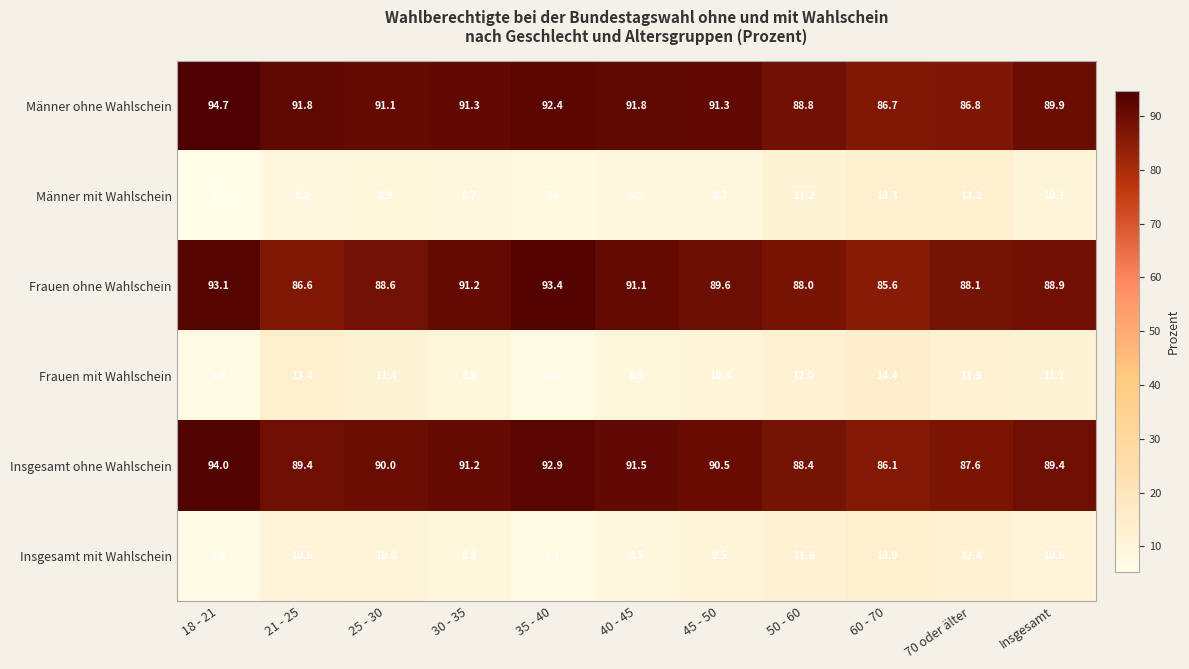

What is the sum of all Insgesamt ohne Wahlschein values?

991.0